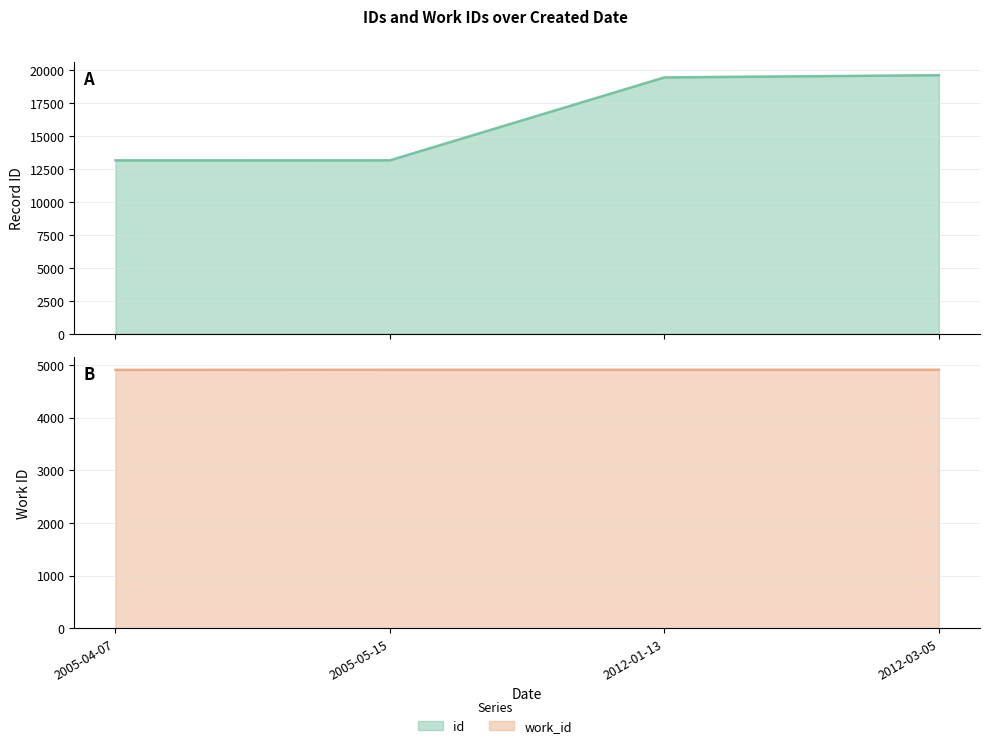

What is the highest value of the id series?

19624